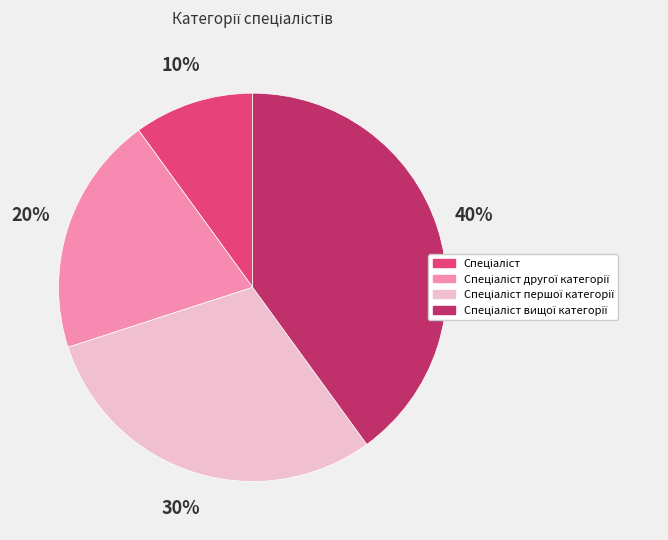

To the nearest percent, what is the average slice percentage?

25%